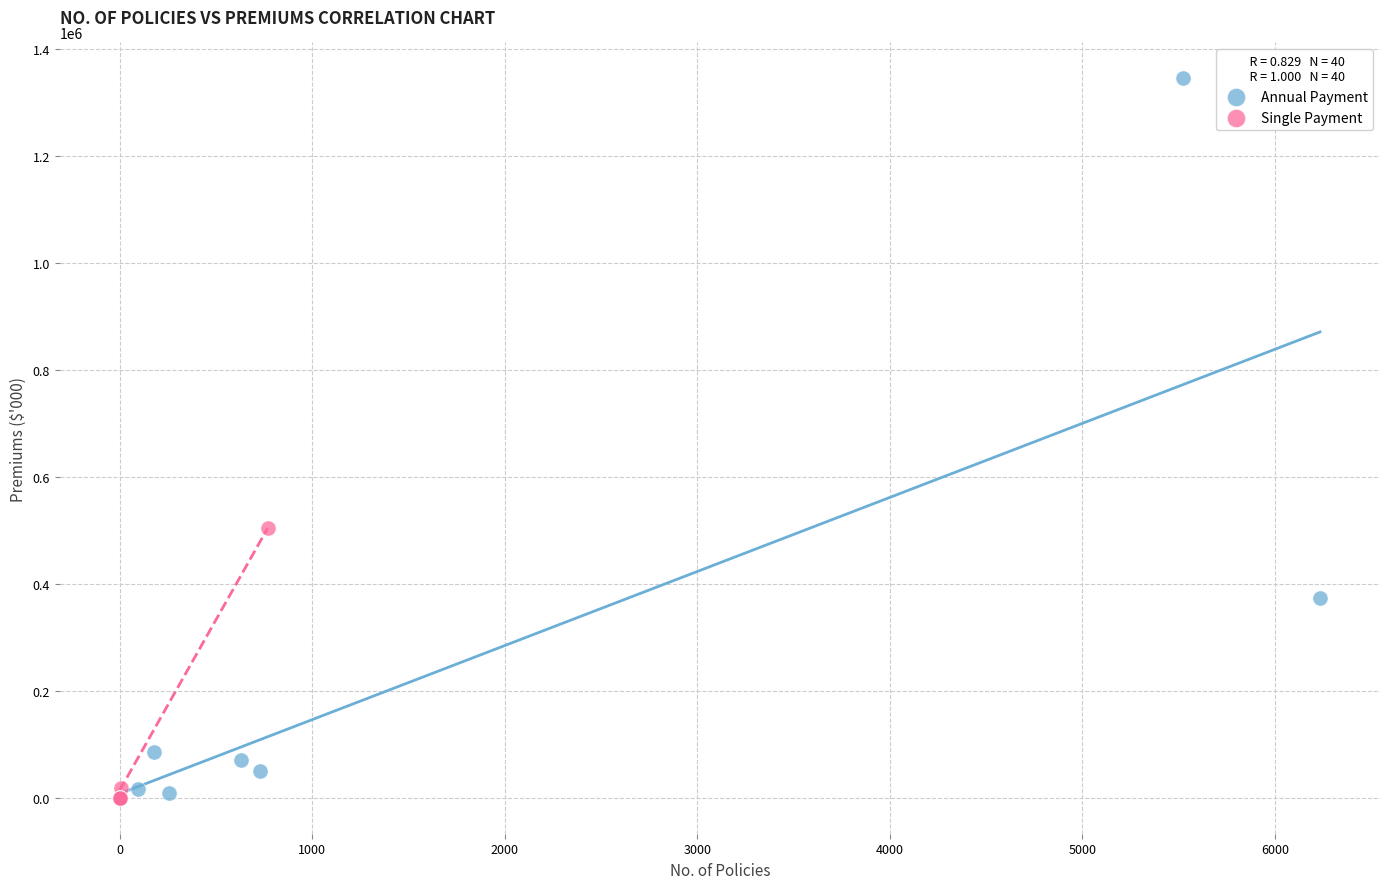

Which series has the largest Y range (max minus min)?

Annual Payment